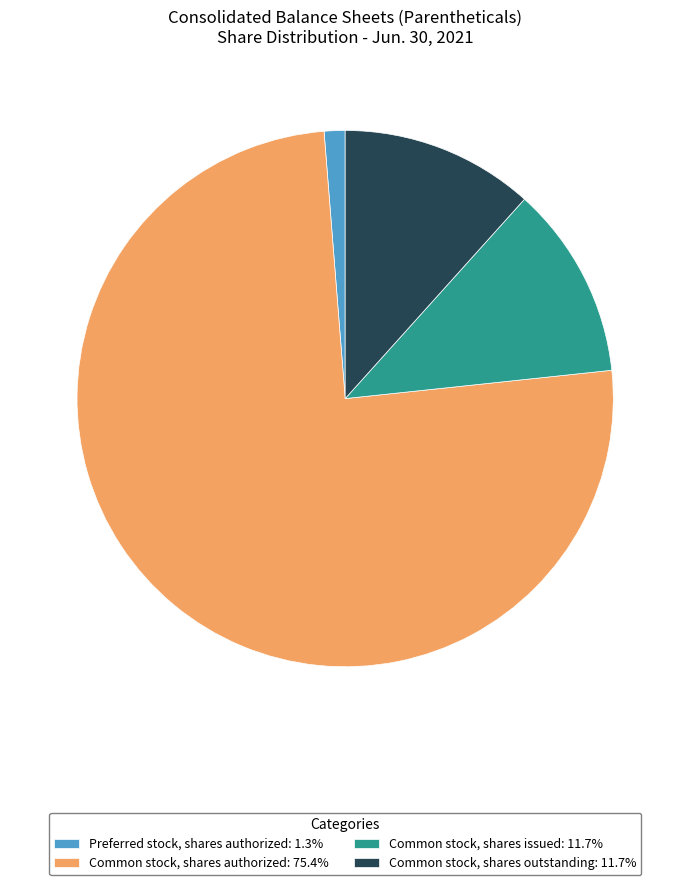

Does Common stock, shares outstanding: 11.7% account for over 50% of the chart?

No